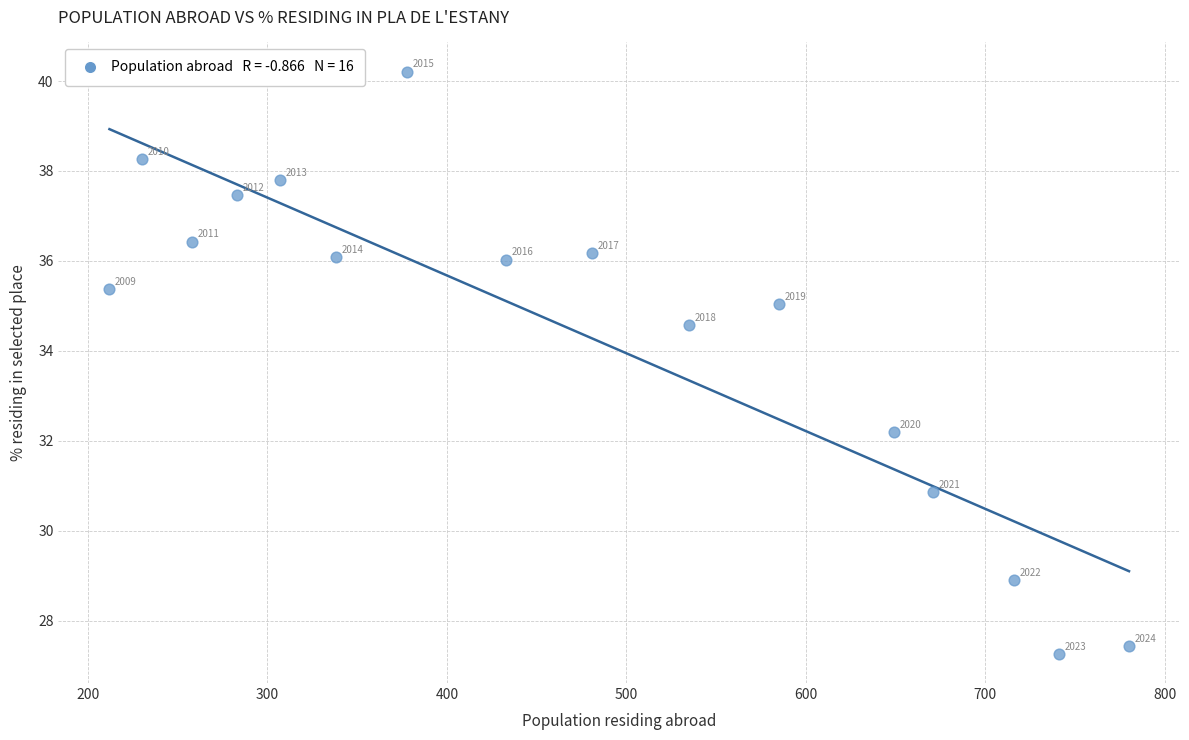

What is the range of X values (max minus min)?

568.0